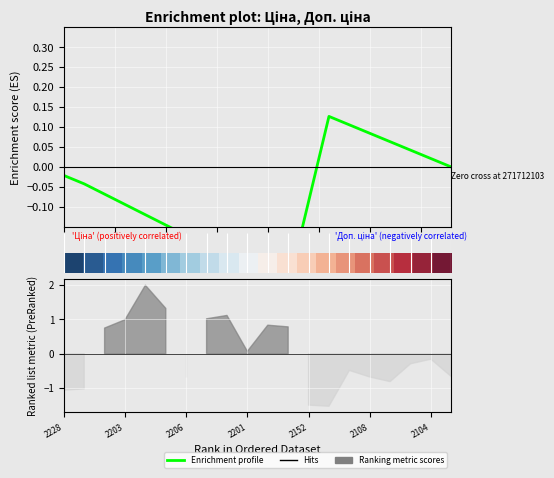

Count the number of categories in the chart.

20